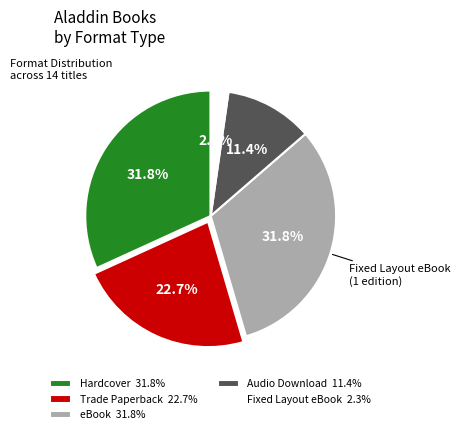

To the nearest percent, what portion does Hardcover represent?

32%